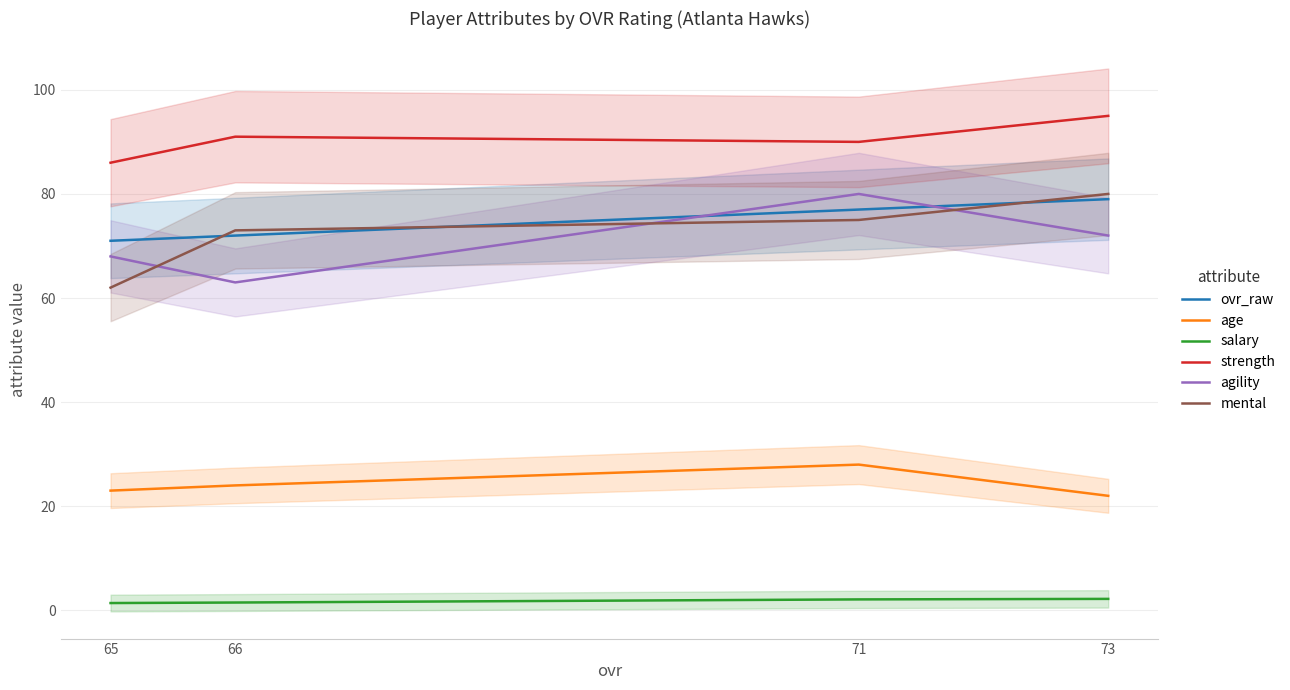

At how many categories does at least one series exceed 87?

3